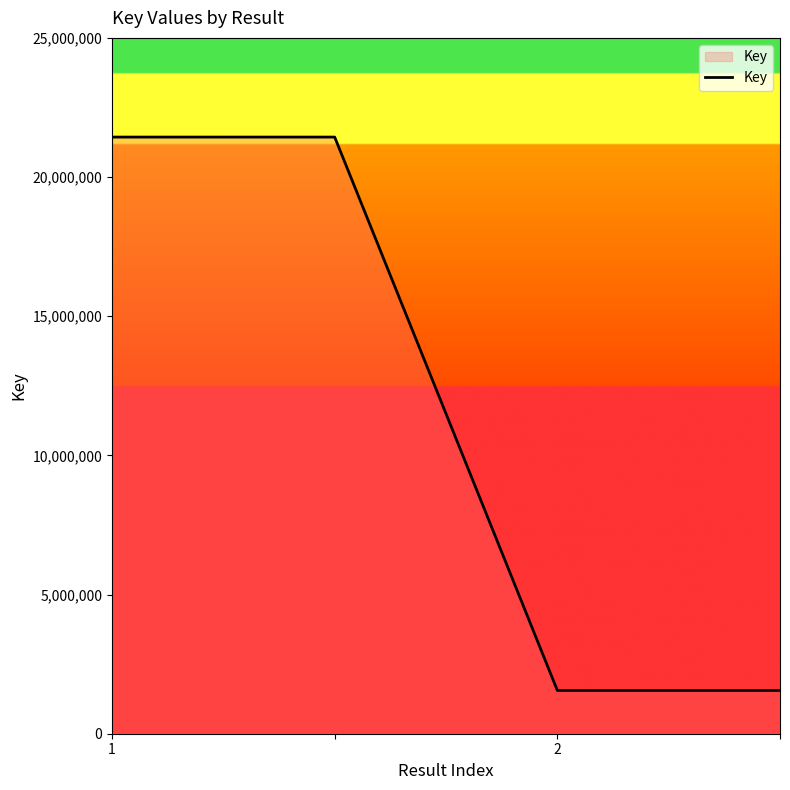

True or false: the data has more than 2 interior local peaks.

False